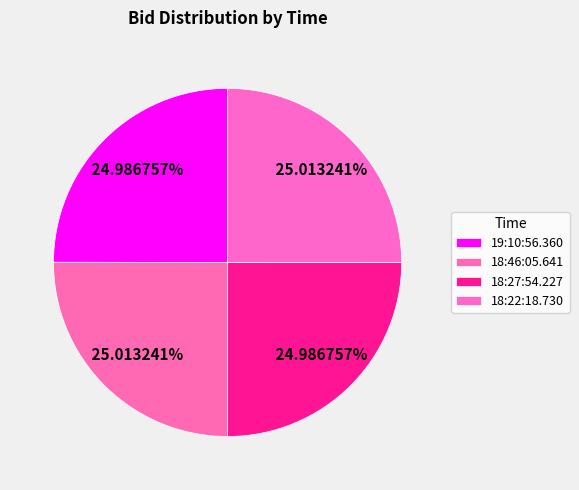

To the nearest percent, what percentage of the pie is 18:22:18.730?

25%